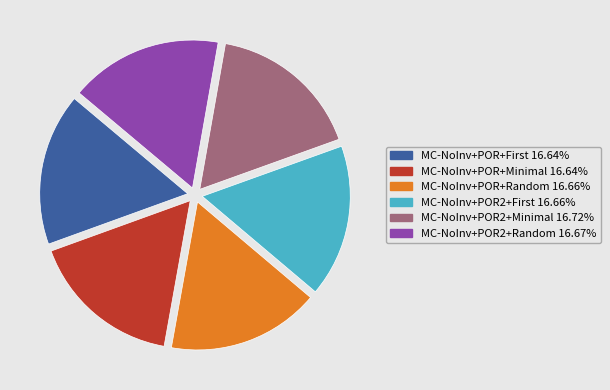

What is the ratio of the value at MC-NoInv+POR+Random to the value at MC-NoInv+POR2+Minimal?

1.0